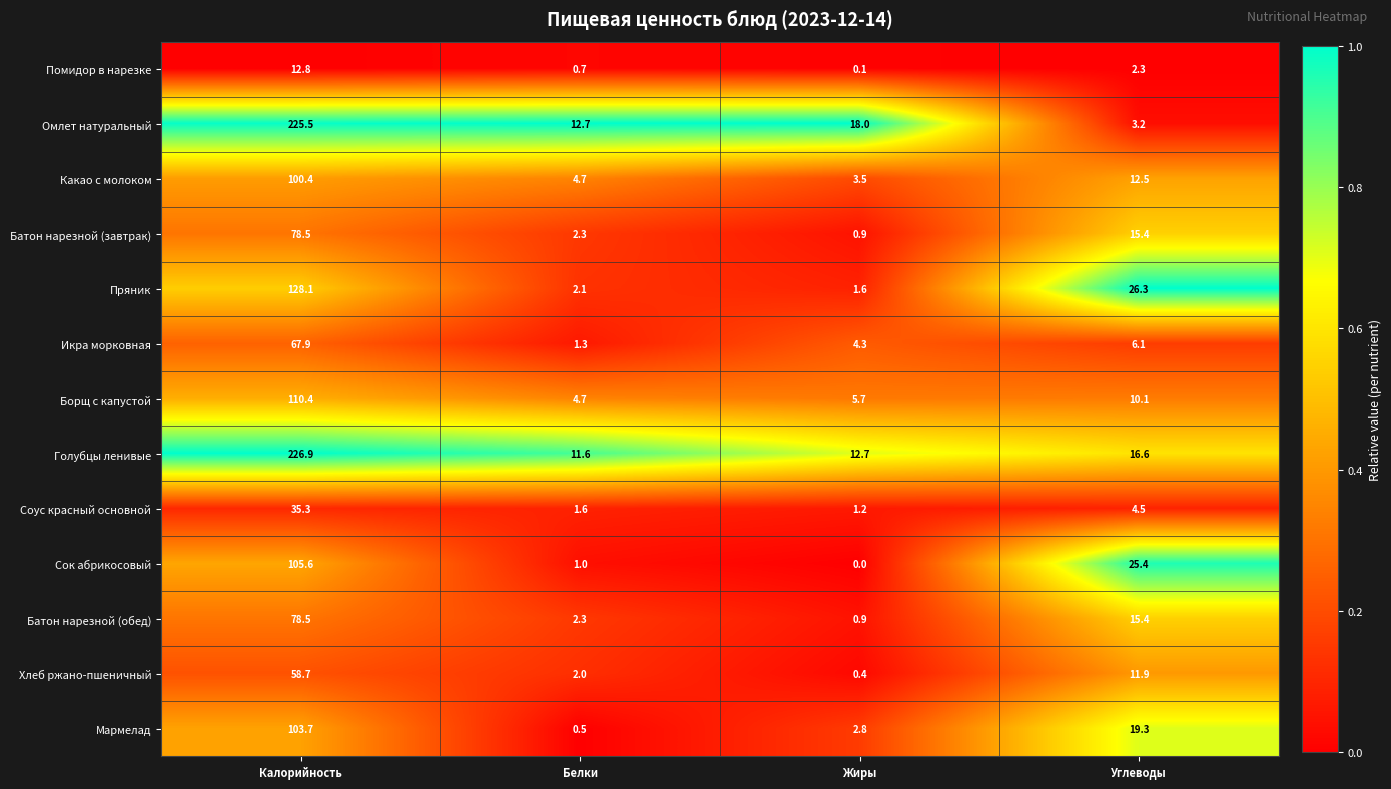

At which label does Батон нарезной (завтрак) first exceed 15?

Калорийность